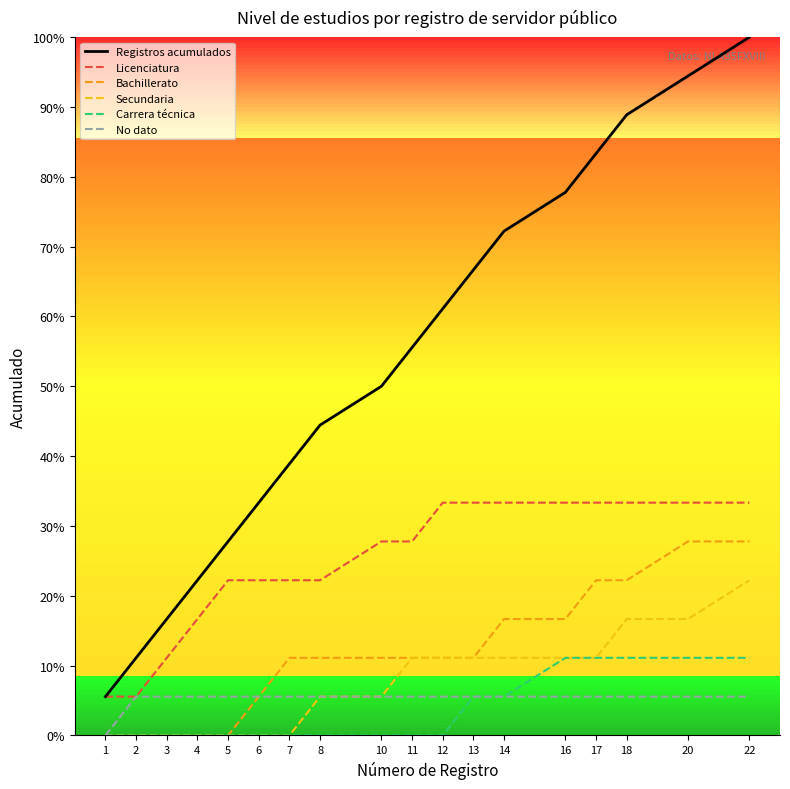

What are all the series names shown in the legend?

Registros acumulados, Licenciatura, Bachillerato, Secundaria, Carrera técnica, No dato